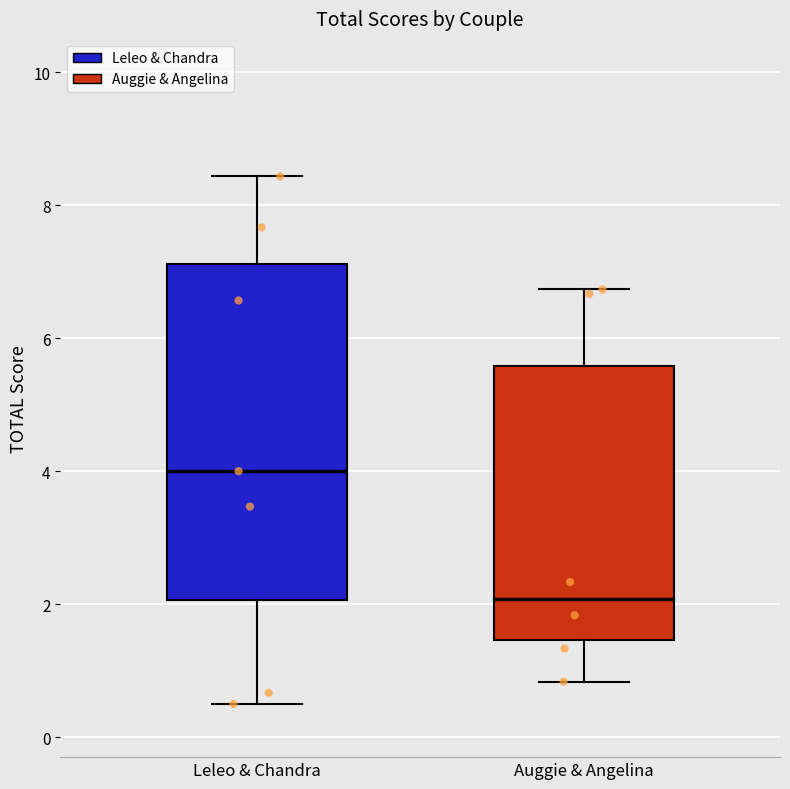

Reading left to right, transcribe this box plot: for each box, give where its median line is, the range the box spans, and where its two whiskers end, as read against the y-axis. The values are not printed on the chart, so give them approximately, as read against the axis.

Leleo & Chandra: median 4.0, box 2.0 to 7.2, whiskers 0.6 to 8.4
Auggie & Angelina: median 2.0, box 1.4 to 5.6, whiskers 0.8 to 6.8